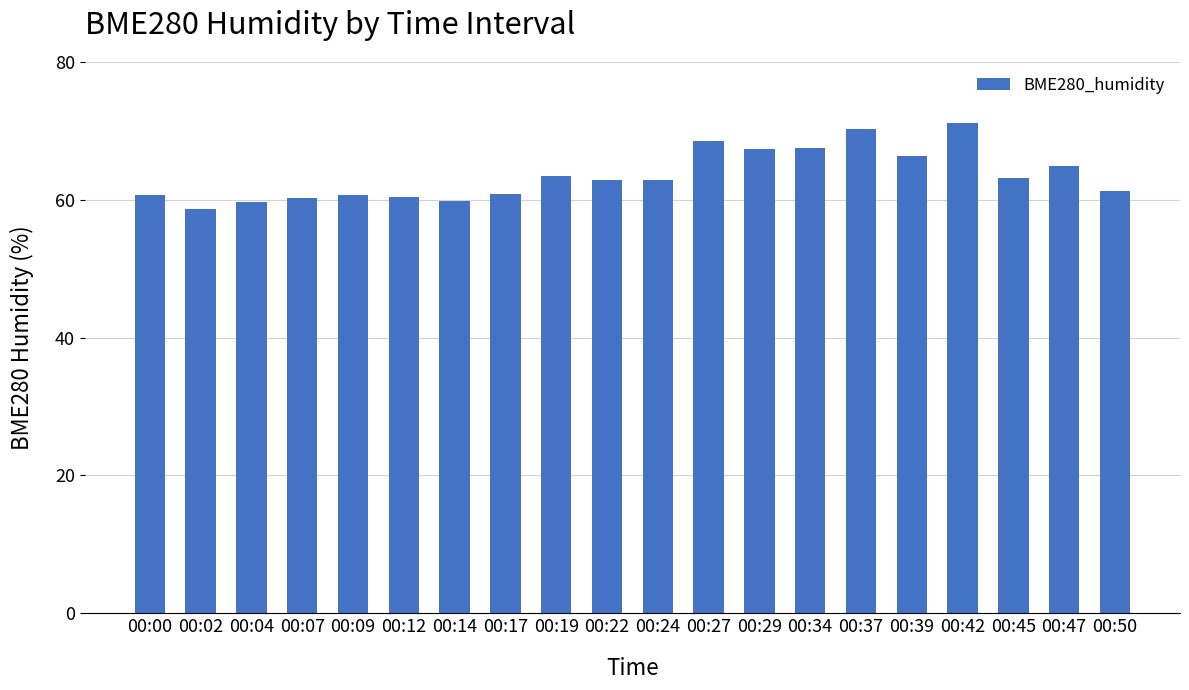

True or false: the data shows 95.9 at 00:34.

False